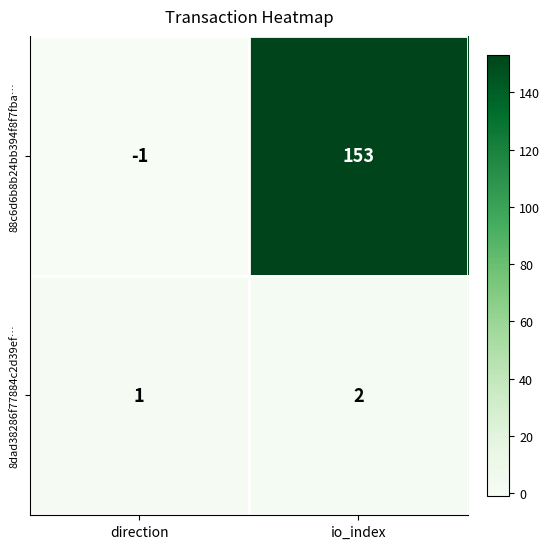

How many series are shown in this chart?

2